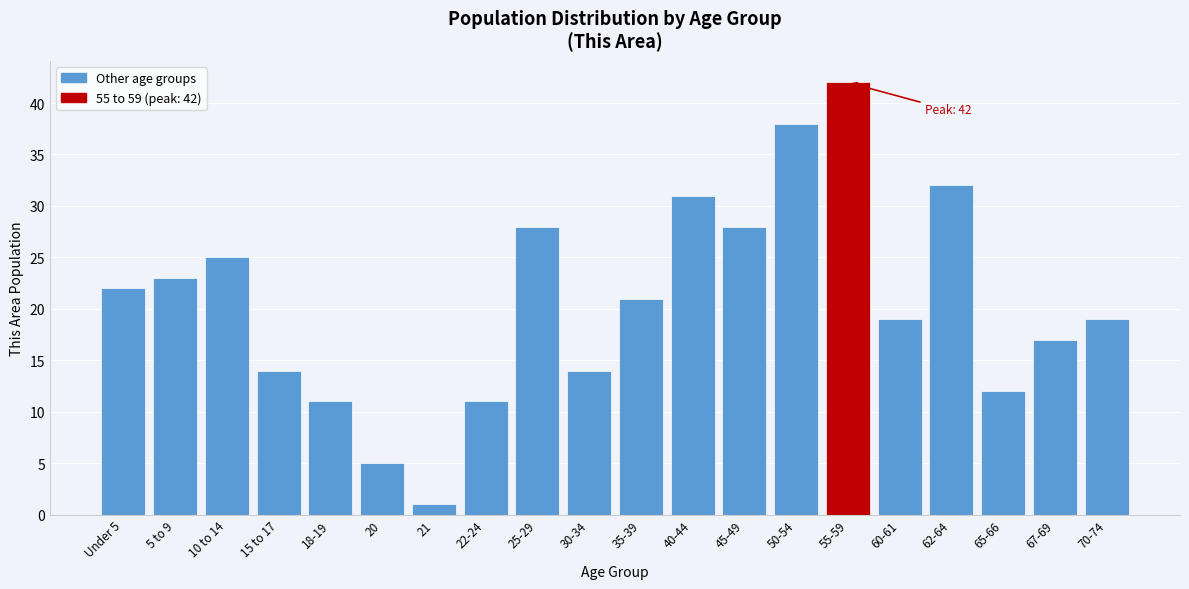

Reading right to left, transcribe all the data shown in this chart.

19	17	12	32	19	42	38	28	31	21	14	28	11	1	5	11	14	25	23	22